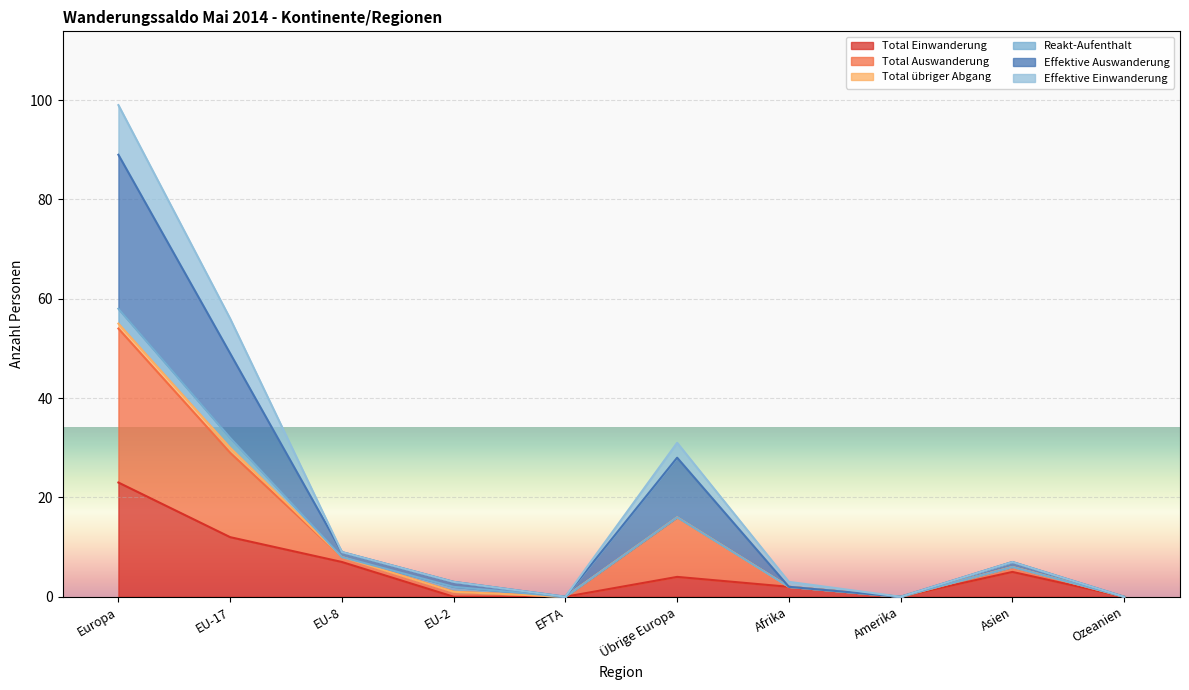

True or false: Total Einwanderung and Effektive Auswanderung intersect in this chart.

False